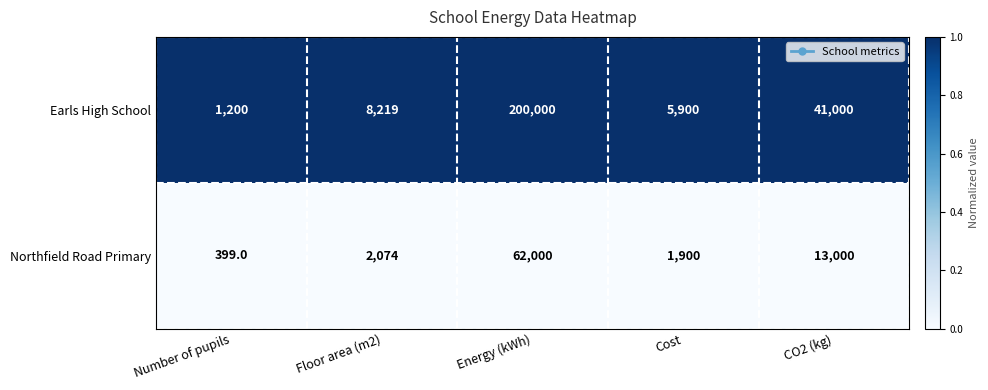

At which category is the sum across all series the highest?

Energy (kWh)